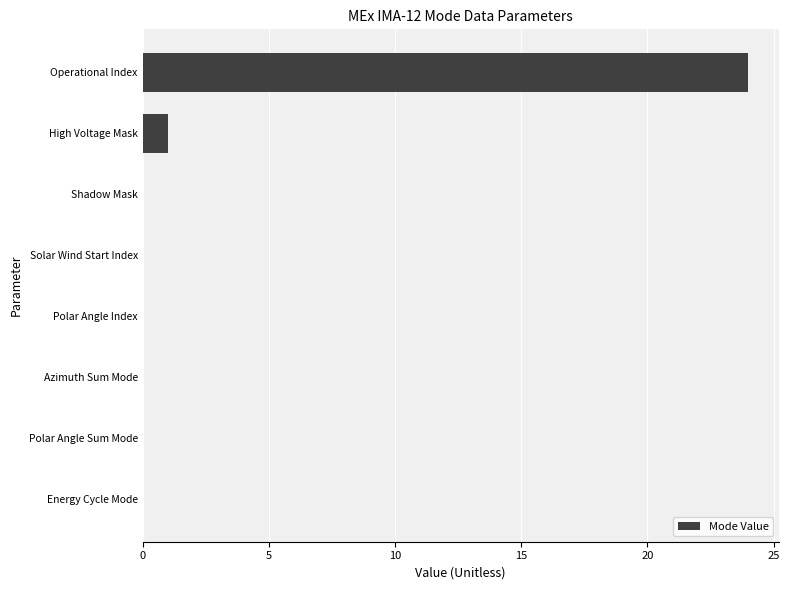

At which label is the value closest to 12?

High Voltage Mask